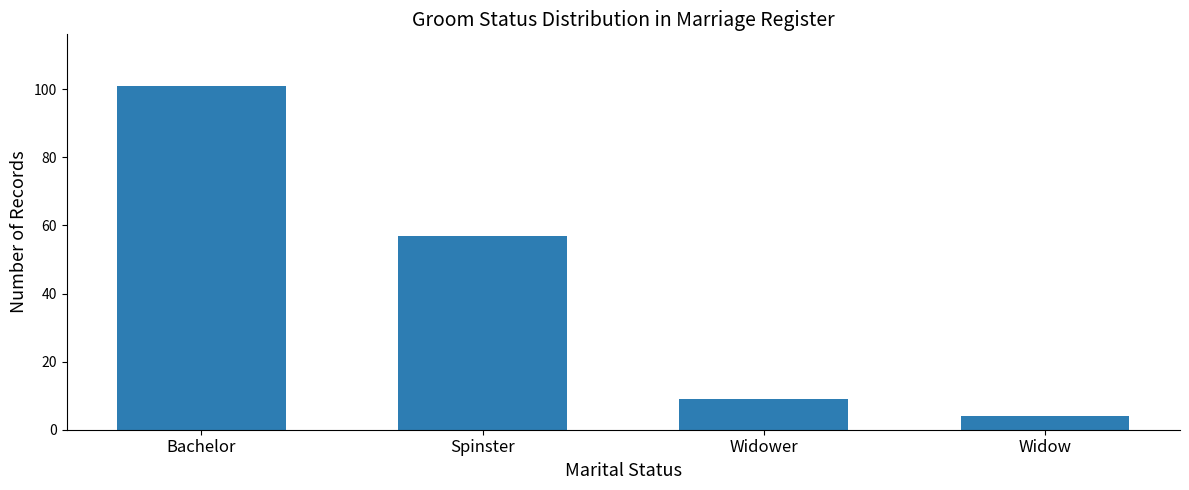

What is the greatest value displayed?

101